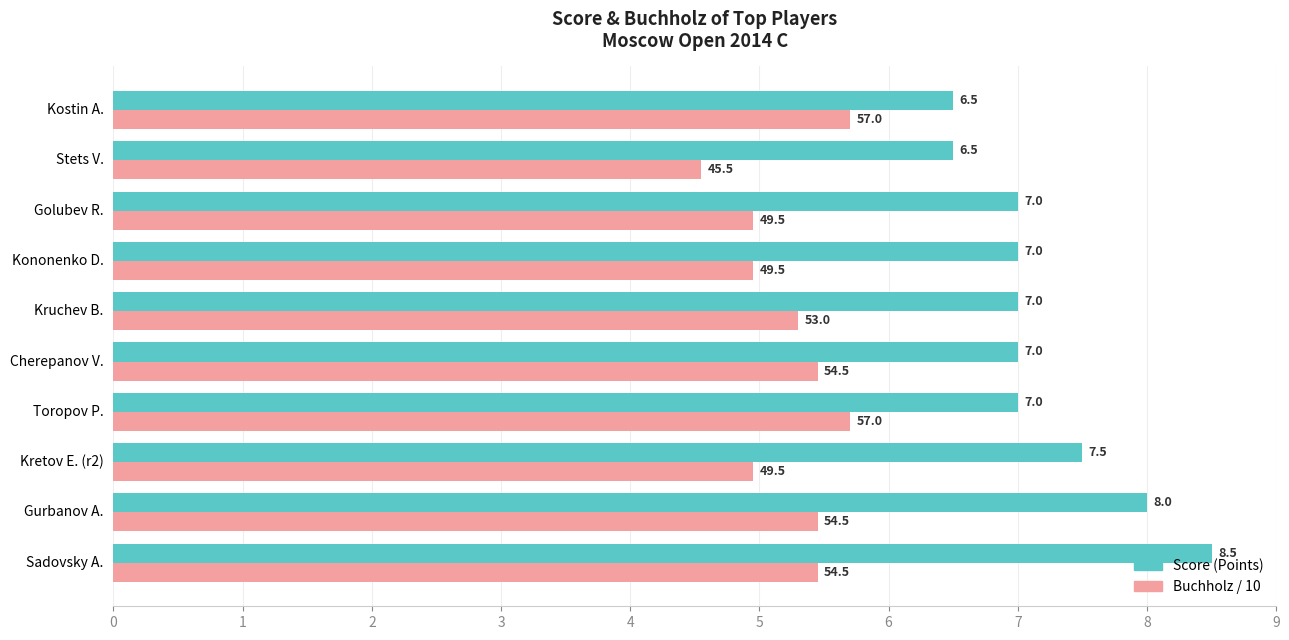

Count the number of categories in the chart.

10